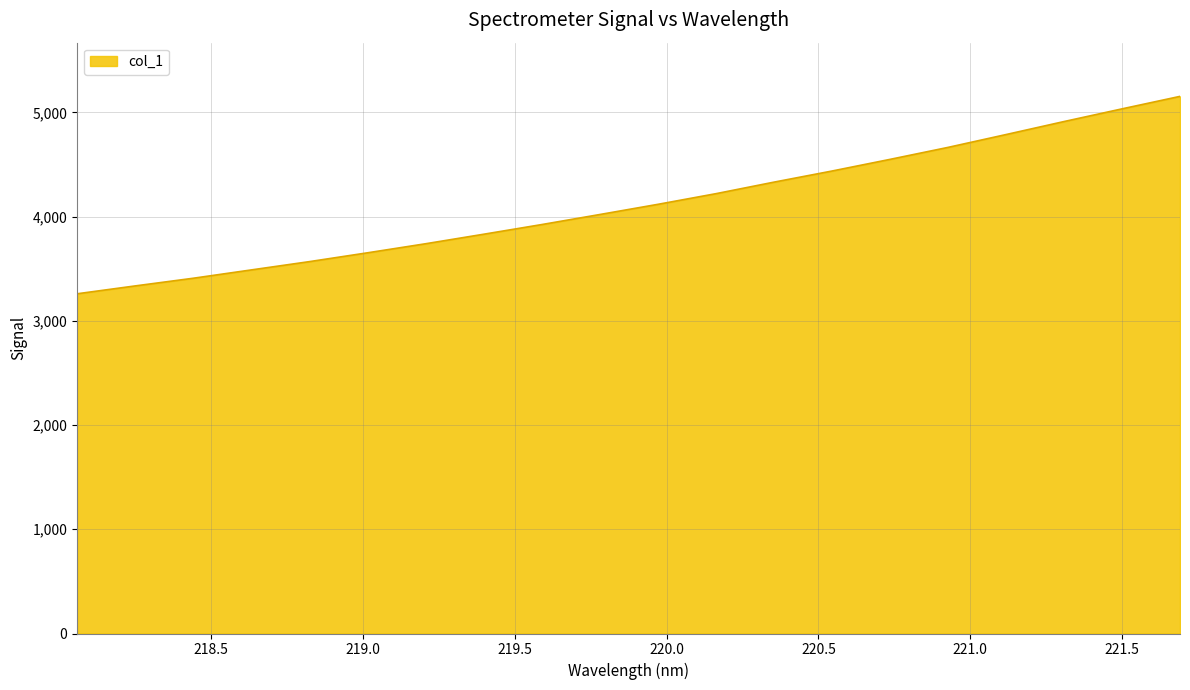

What is the difference between the maximum and minimum values?

1894.1